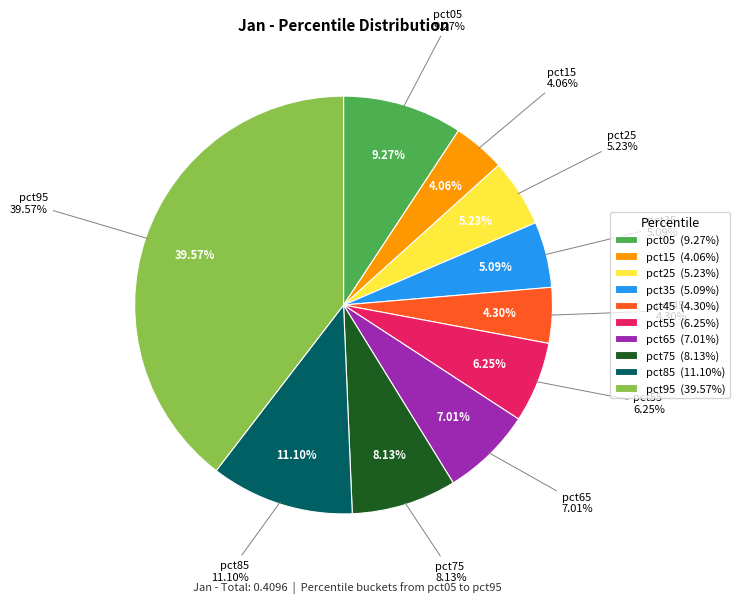

Which has a higher value, pct55 or pct95?

pct95